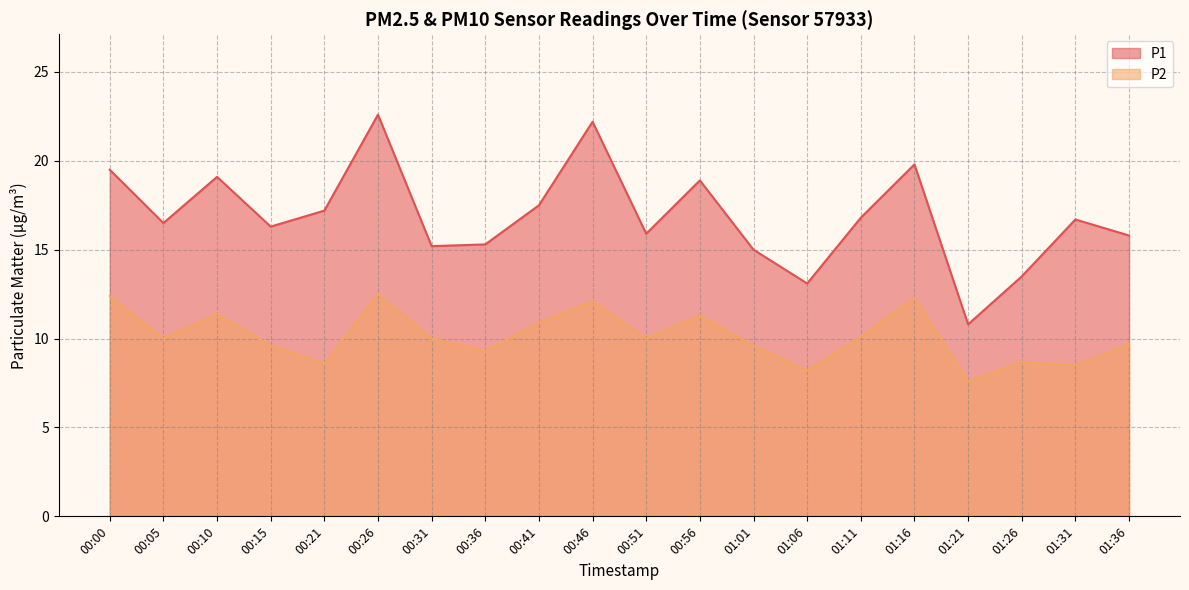

What are all the series names shown in the legend?

P1, P2